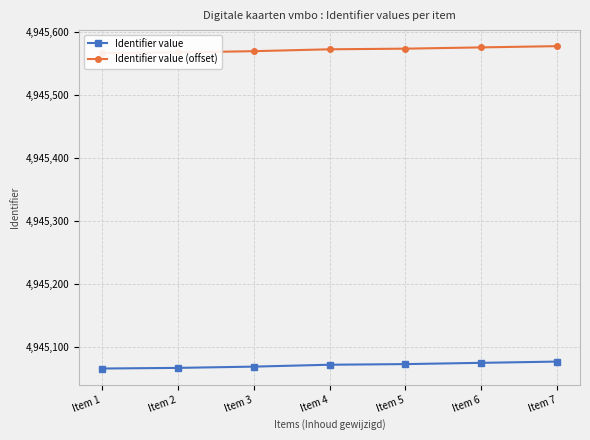

What is the difference between the second highest and minimum values in the Identifier value series?

9